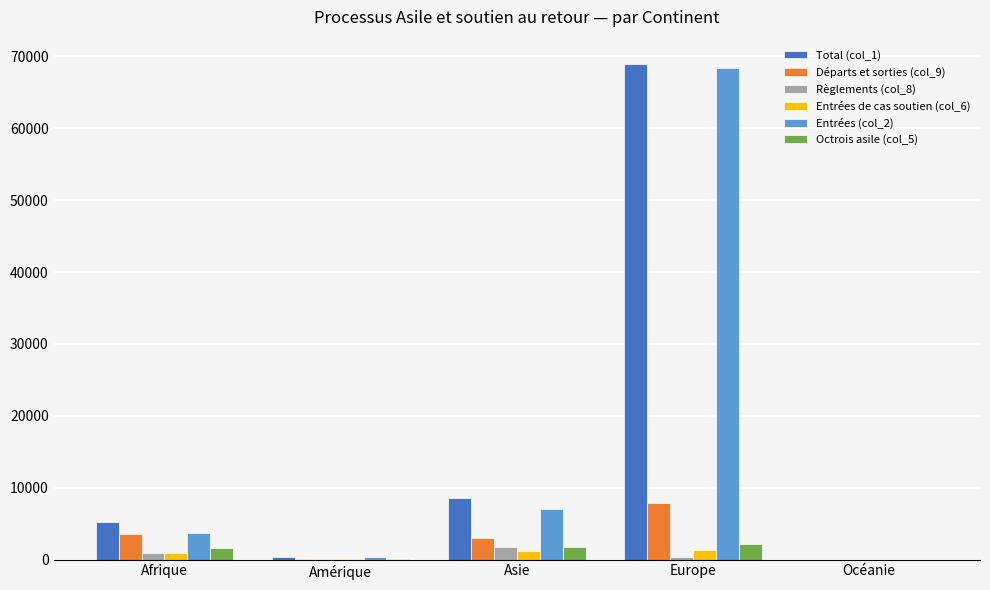

Is it true that Départs et sorties (col_9) equals 11888 at Europe?

False